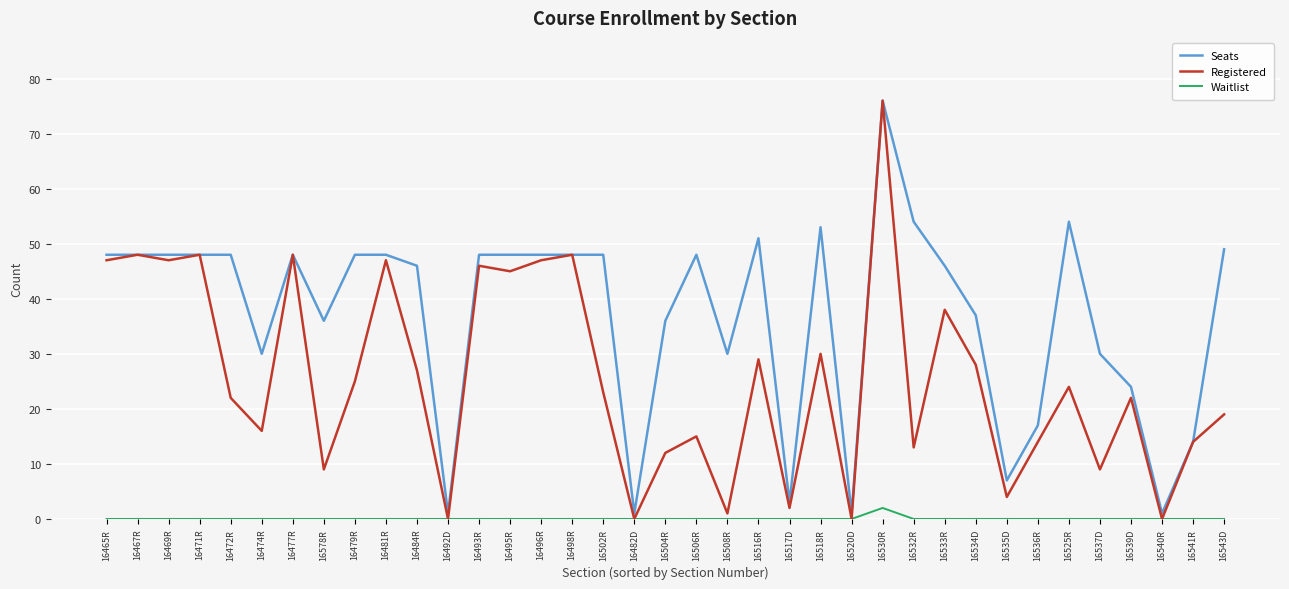

Rank the series by their average value, from lowest to highest.

Waitlist, Registered, Seats